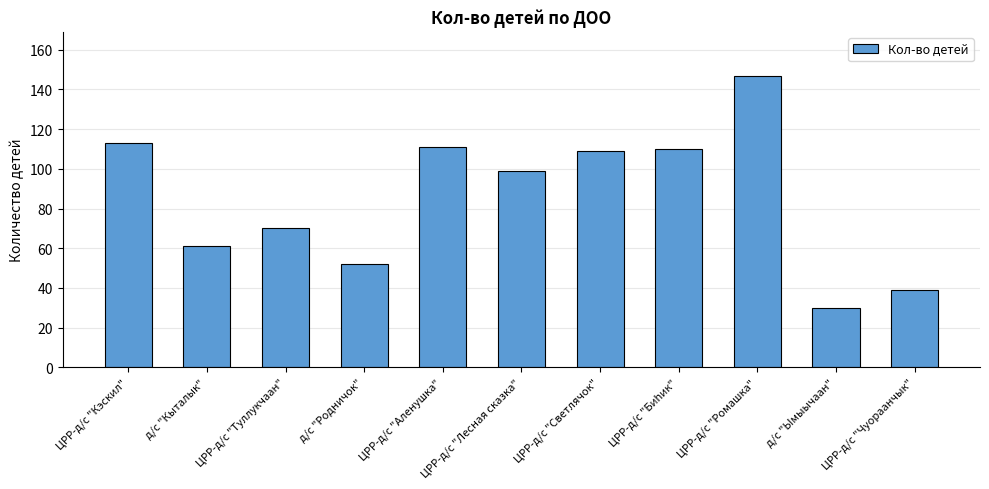

What is the minimum value shown in the chart?

30